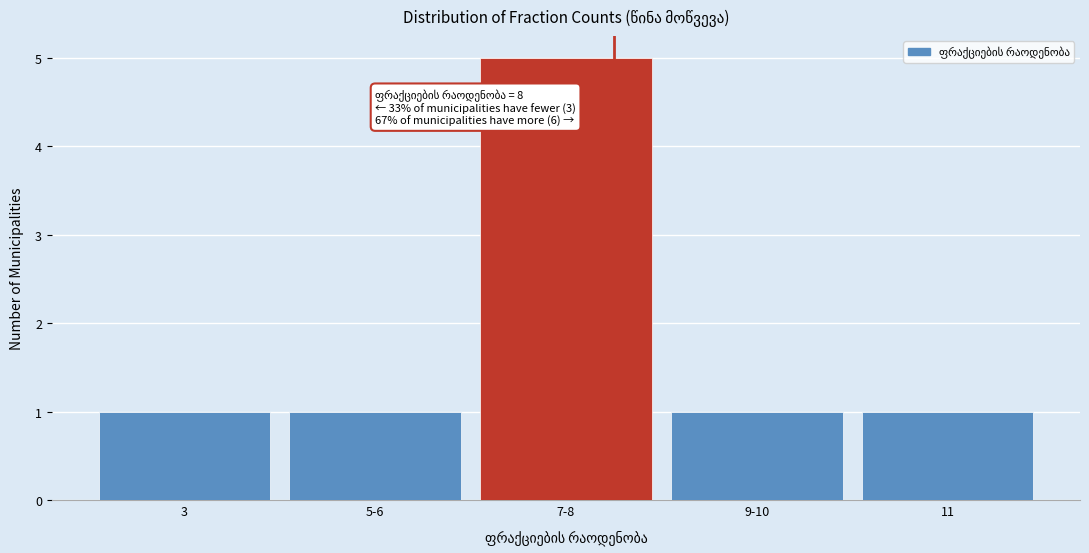

Reading left to right, what are all the values shown in this chart?

1	1	5	1	1